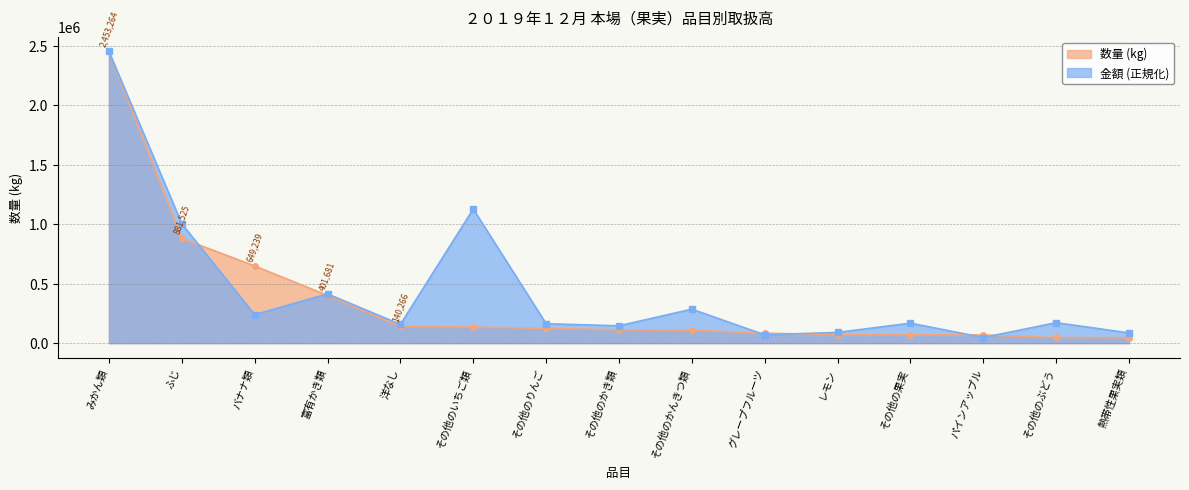

True or false: 数量 (kg) has a value of 75803.2 at その他のぶどう.

False